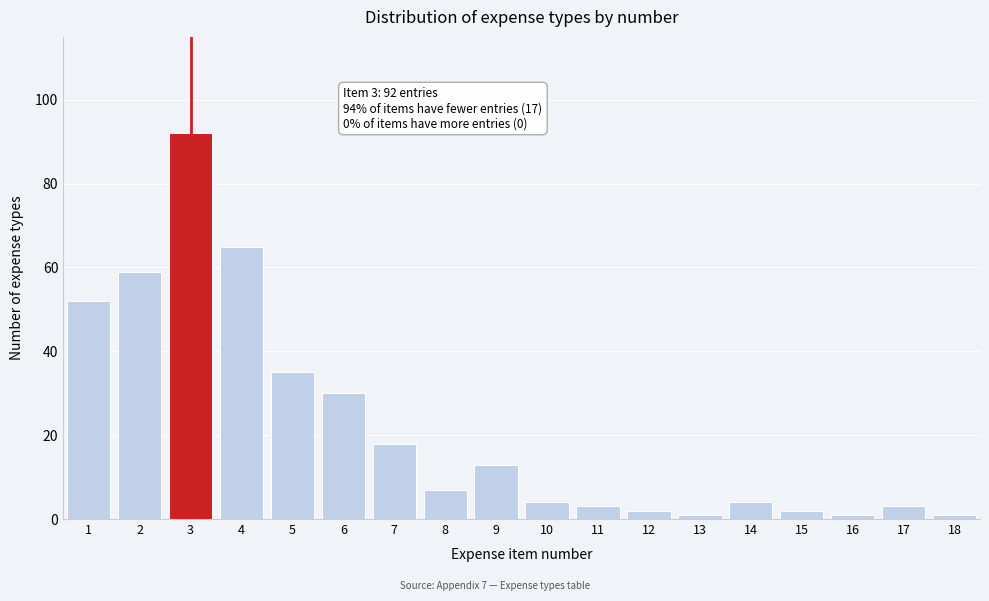

Reading left to right, transcribe all the data shown in this chart.

52	59	92	65	35	30	18	7	13	4	3	2	1	4	2	1	3	1